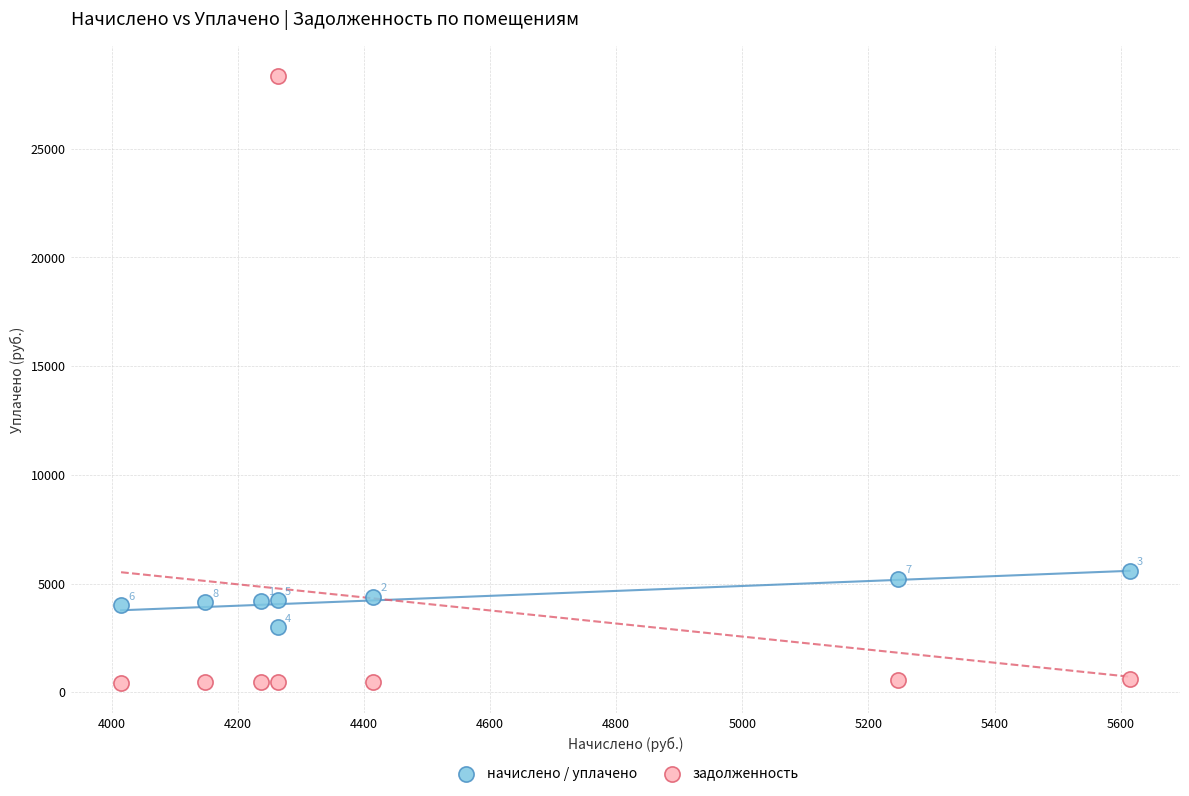

Which series reaches the minimum Y coordinate?

задолженность